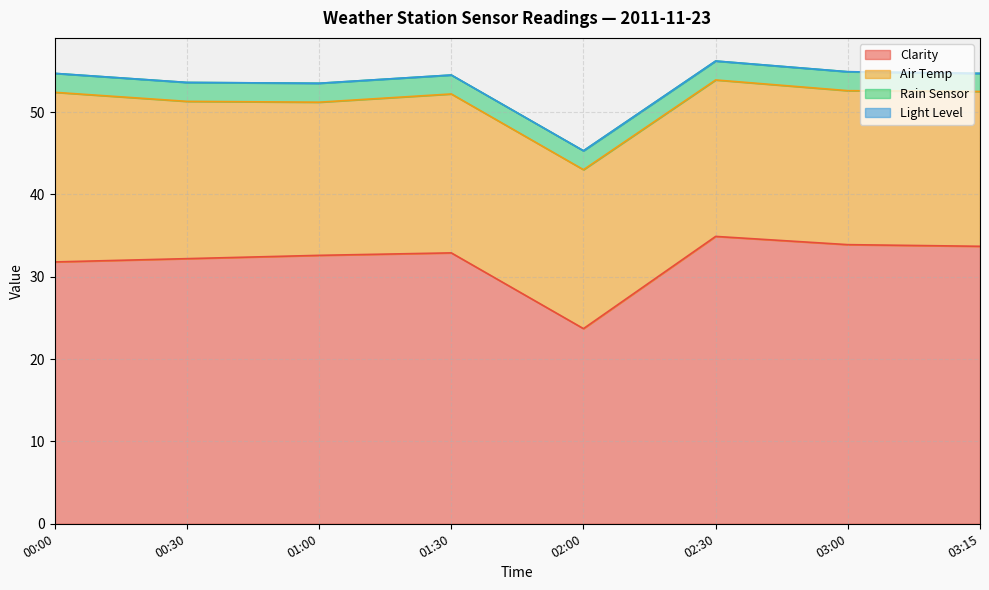

Count the Rain Sensor values in the range 2 to 3.

8